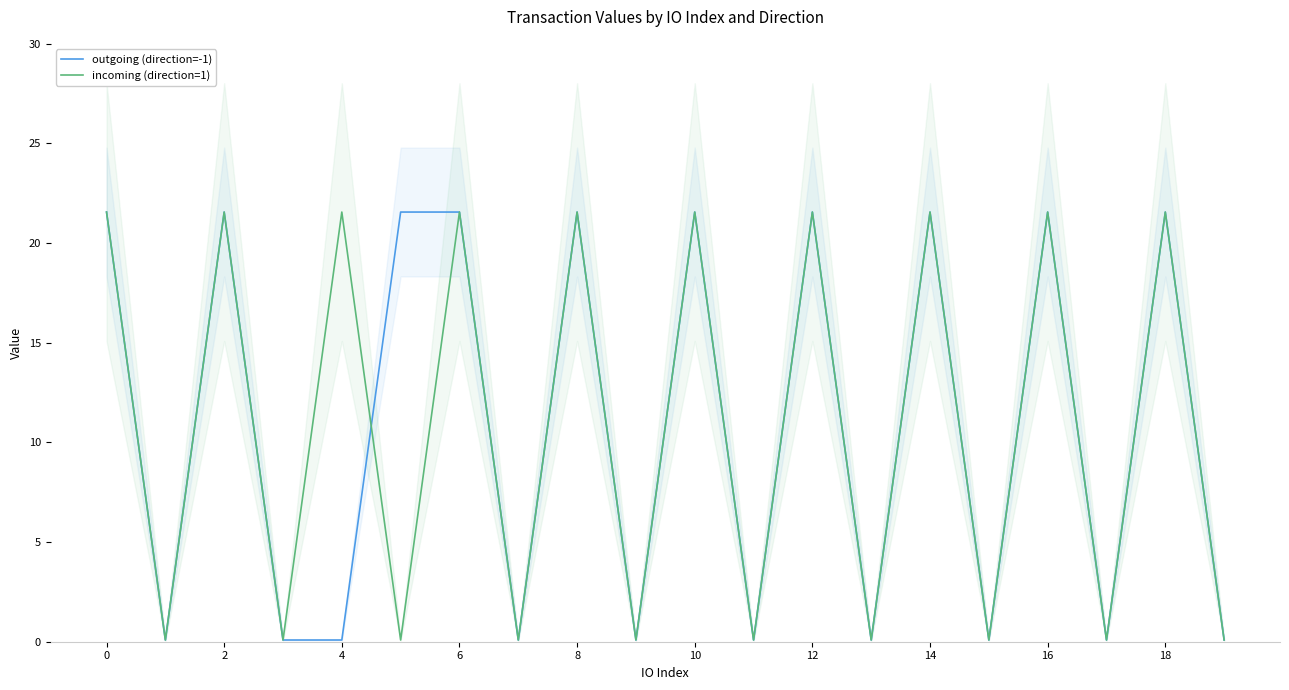

True or false: outgoing (direction=-1) has a value of 21.6 at 18.

True